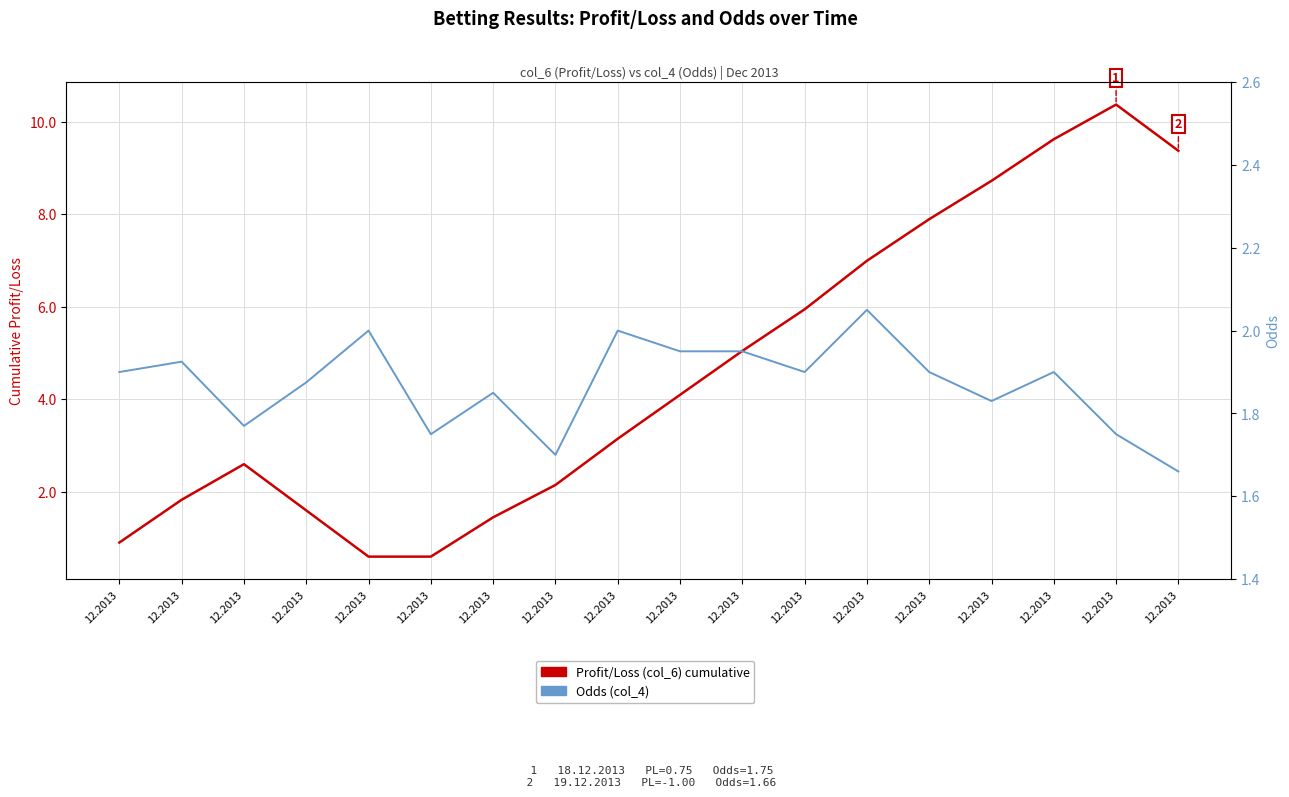

True or false: Odds (col_4) has a value of 3.2 at 12.2013.

False